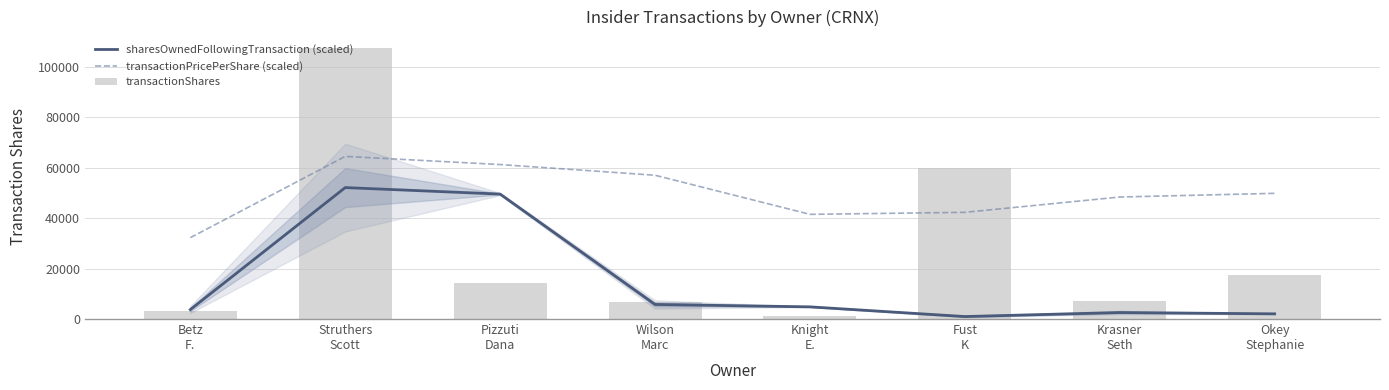

What is the total value across all series at Okey
Stephanie?

69361.5